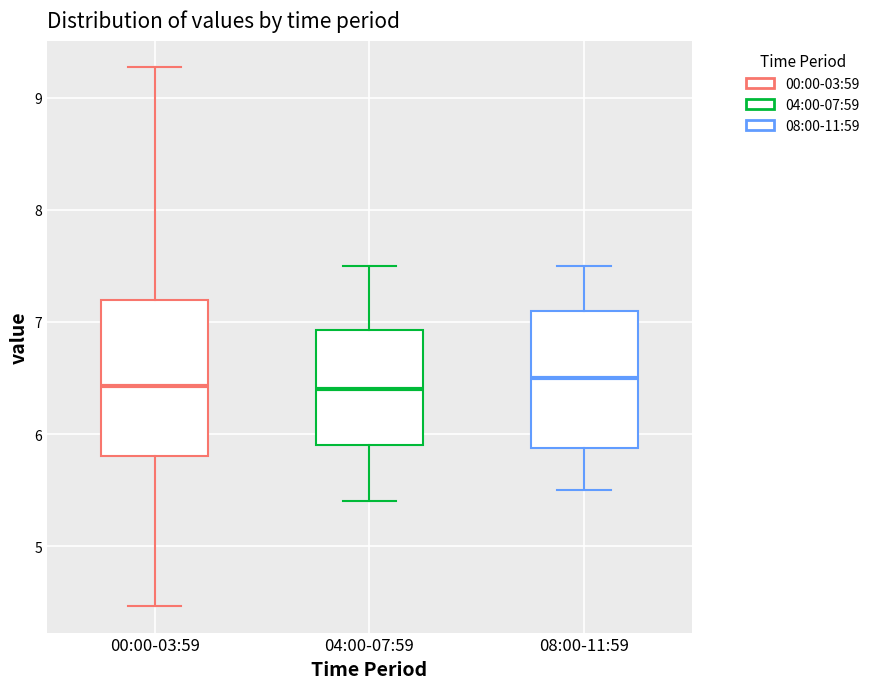

Where is the upper edge of the box for 00:00-03:59 on the y-axis? The values are not printed on the chart, so give them approximately, as read against the axis.

7.2